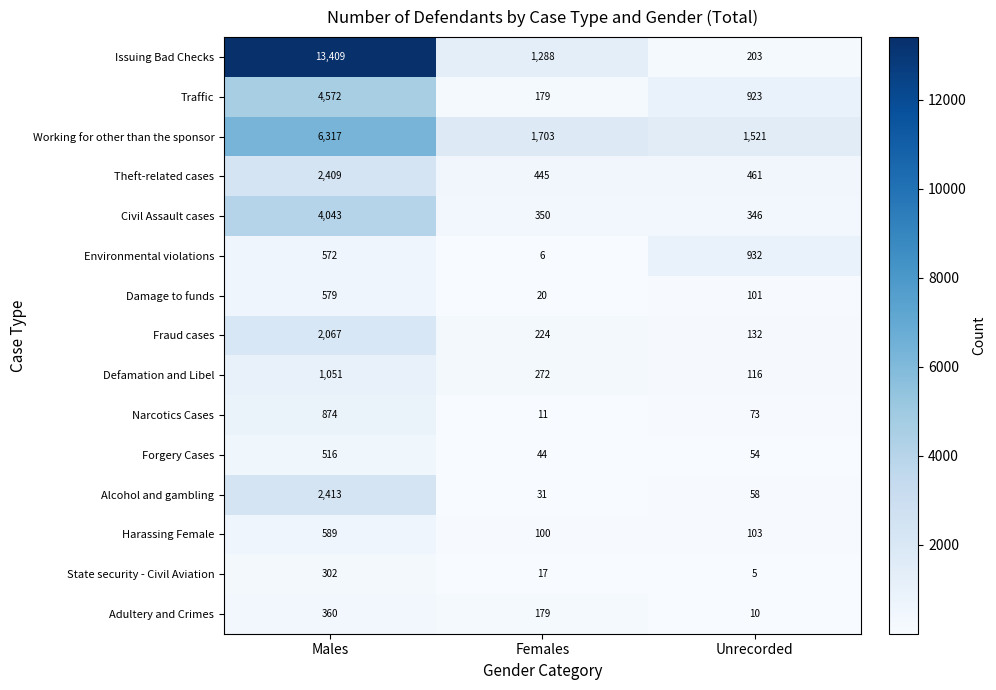

Rank the series by their maximum value, from highest to lowest.

Issuing Bad Checks, Working for other than the sponsor, Traffic, Civil Assault cases, Alcohol and gambling, Theft-related cases, Fraud cases, Defamation and Libel, Environmental violations, Narcotics Cases, Harassing Female, Damage to funds, Forgery Cases, Adultery and Crimes, State security - Civil Aviation